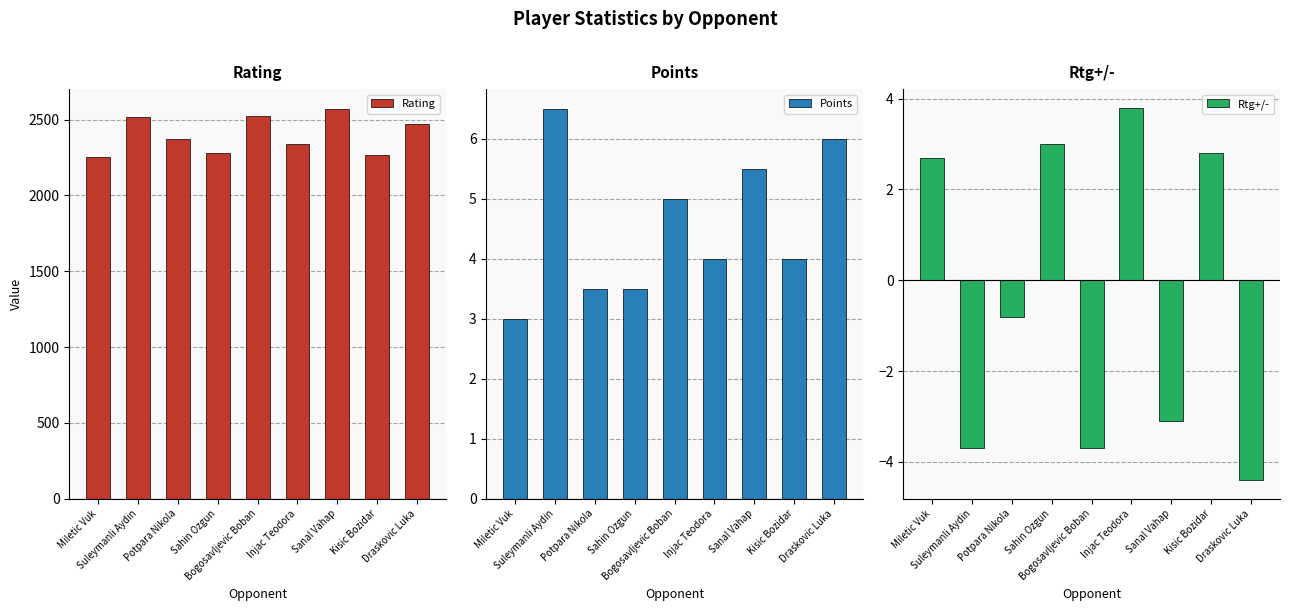

What is the label of the 1st bar from the right?

Draskovic Luka